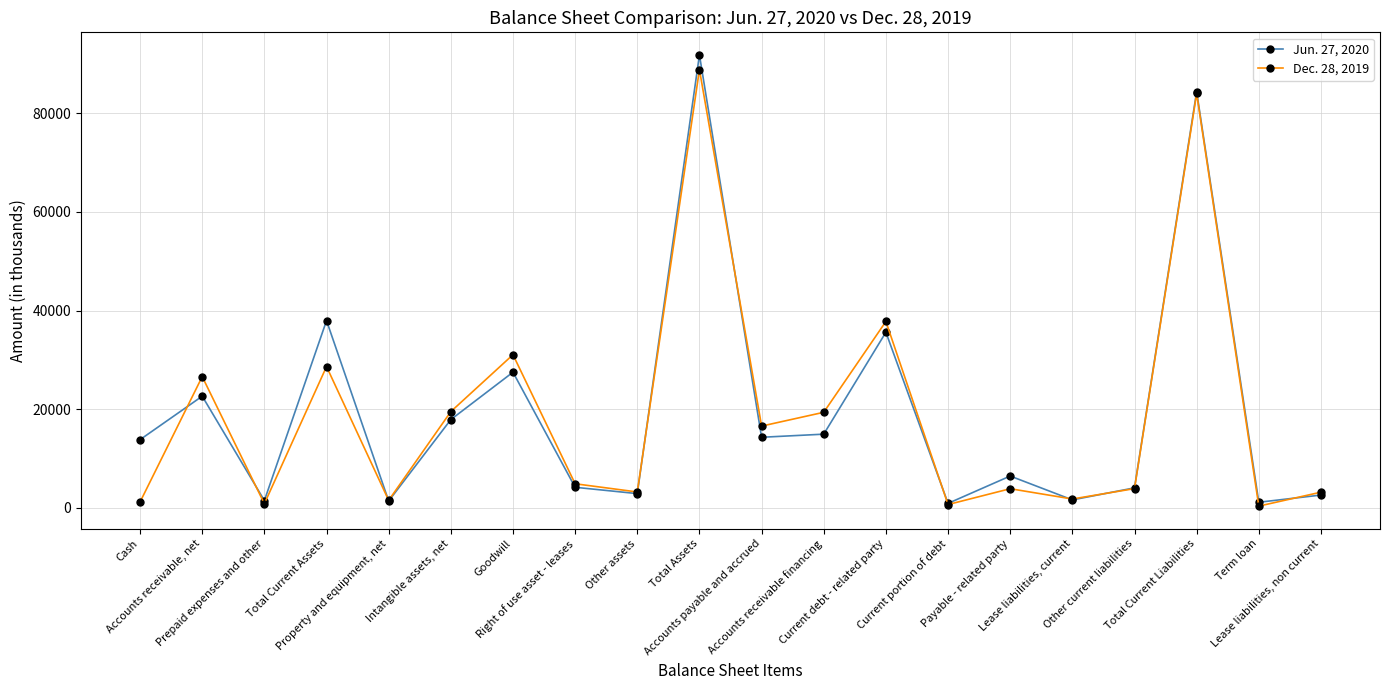

What is the label of the 13th point from the right?

Right of use asset - leases